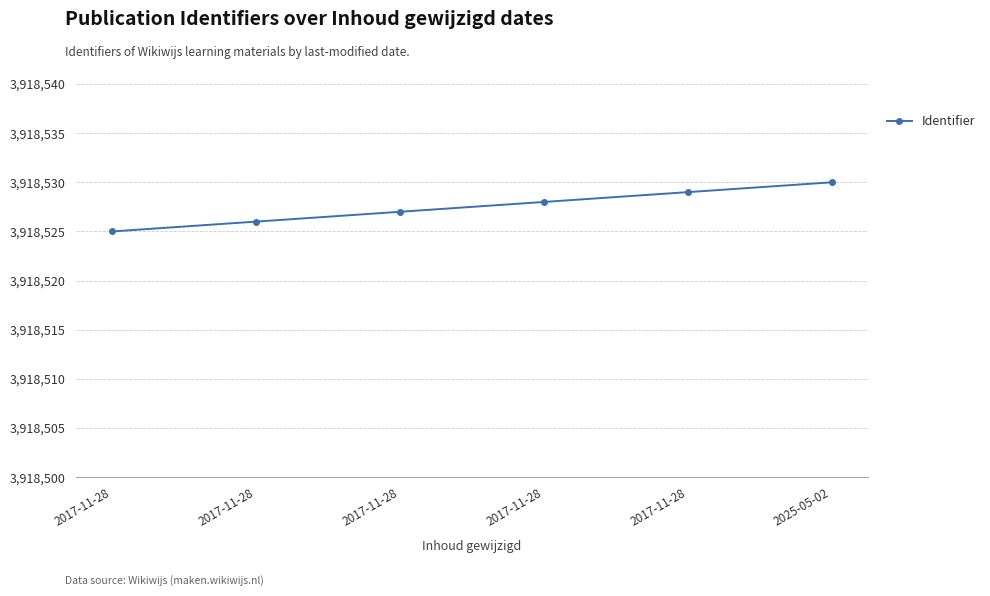

Reading right to left, transcribe all the data shown in this chart.

2025-05-02=3918530	2017-11-28=3918529	2017-11-28=3918528	2017-11-28=3918527	2017-11-28=3918526	2017-11-28=3918525